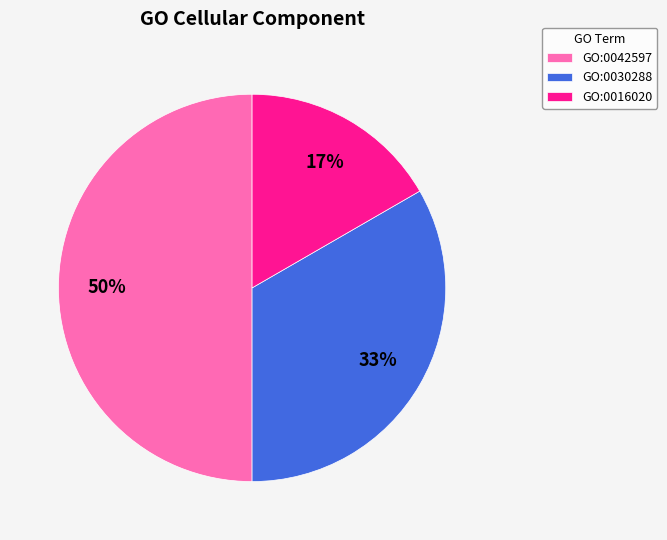

To the nearest percent, what is the combined percentage of GO:0042597 and GO:0030288?

83%